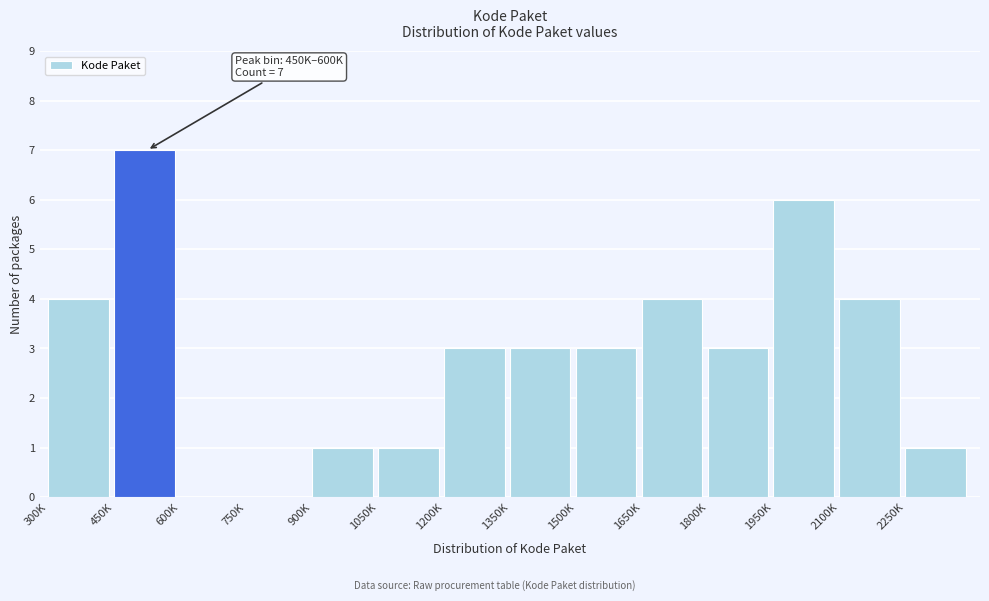

Reading left to right, transcribe all the data shown in this chart.

300K=4	450K=7	600K=0	750K=0	900K=1	1050K=1	1200K=3	1350K=3	1500K=3	1650K=4	1800K=3	1950K=6	2100K=4	2250K=1